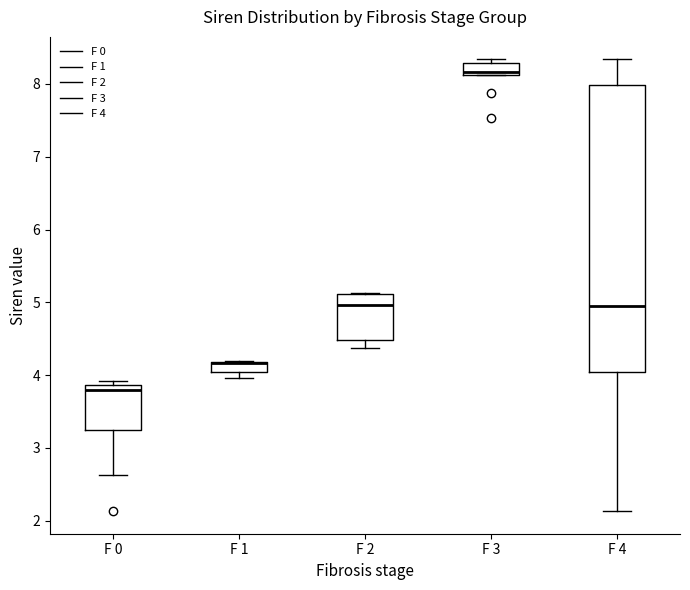

Where is the upper edge of the box for F 1 on the y-axis? The values are not printed on the chart, so give them approximately, as read against the axis.

4.2